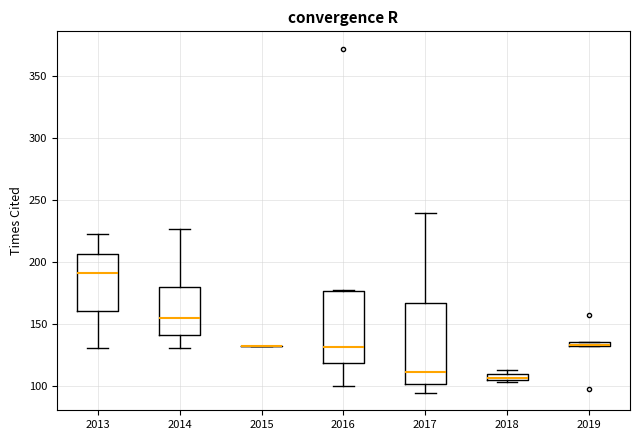

Where does the lower whisker of the box at x = 2016 end on the y-axis? The values are not printed on the chart, so give them approximately, as read against the axis.

100